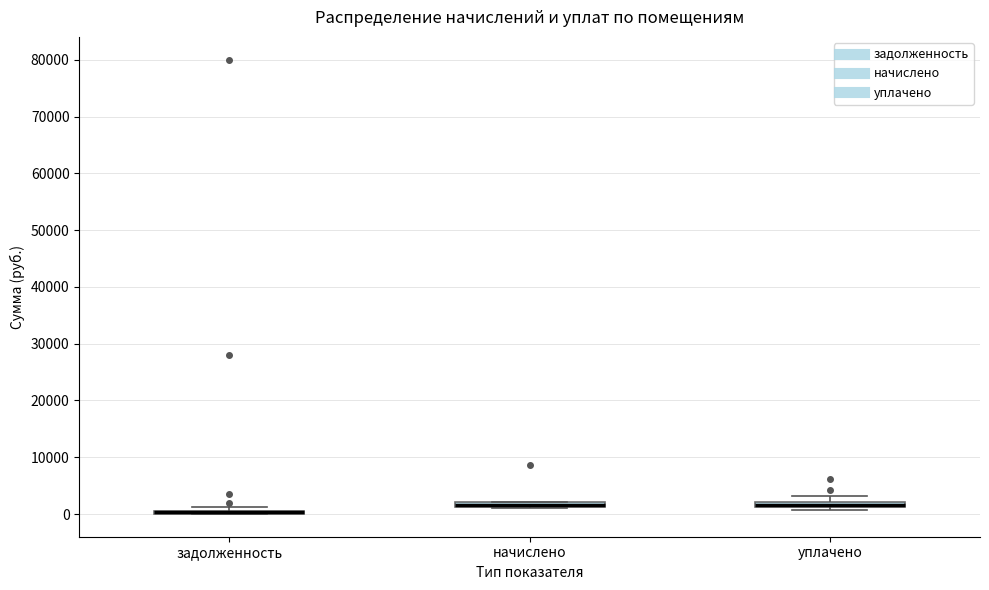

Where is the upper edge of the box for уплачено on the y-axis? The values are not printed on the chart, so give them approximately, as read against the axis.

2000